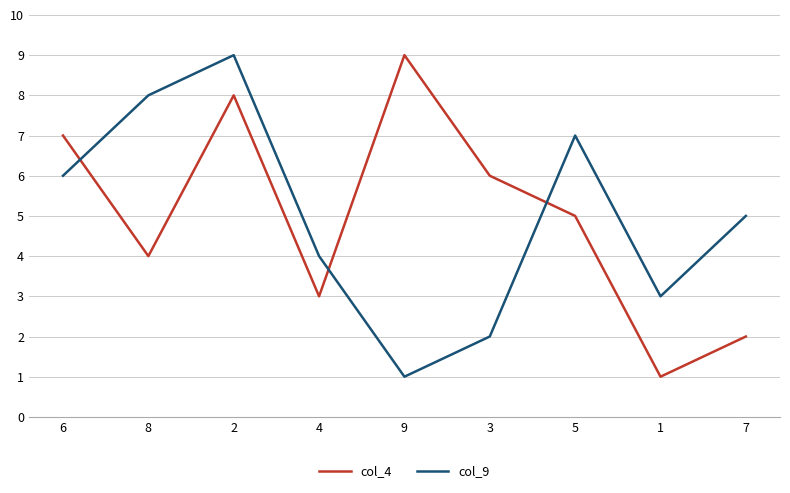

Where is col_9 nearest to the value 5?

7